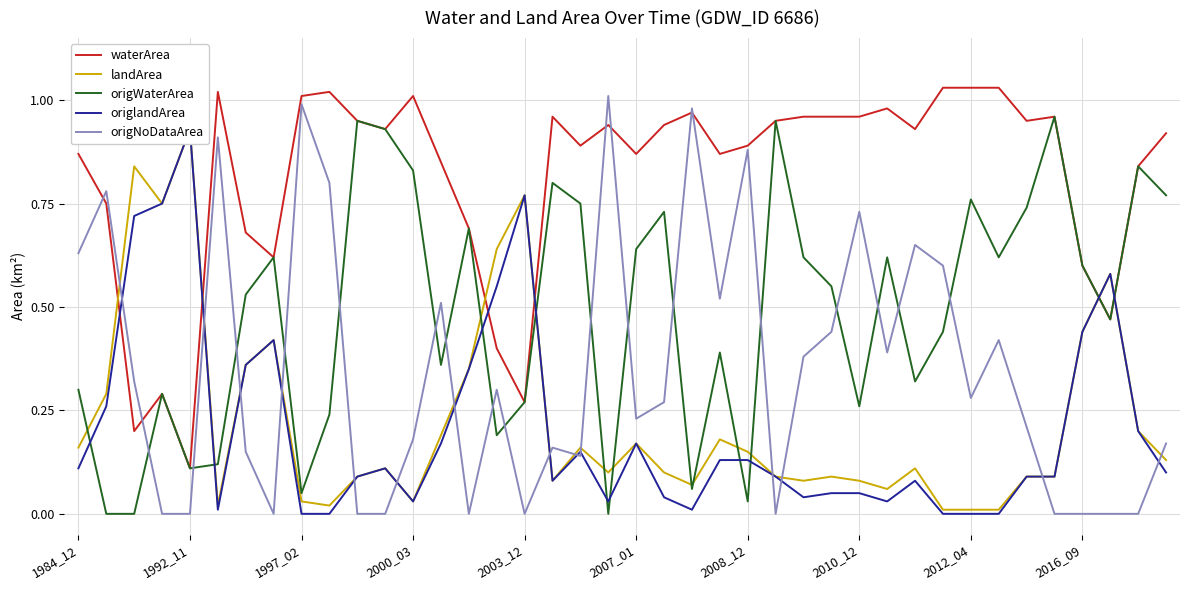

True or false: origNoDataArea has more than 1 interior local peaks.

True